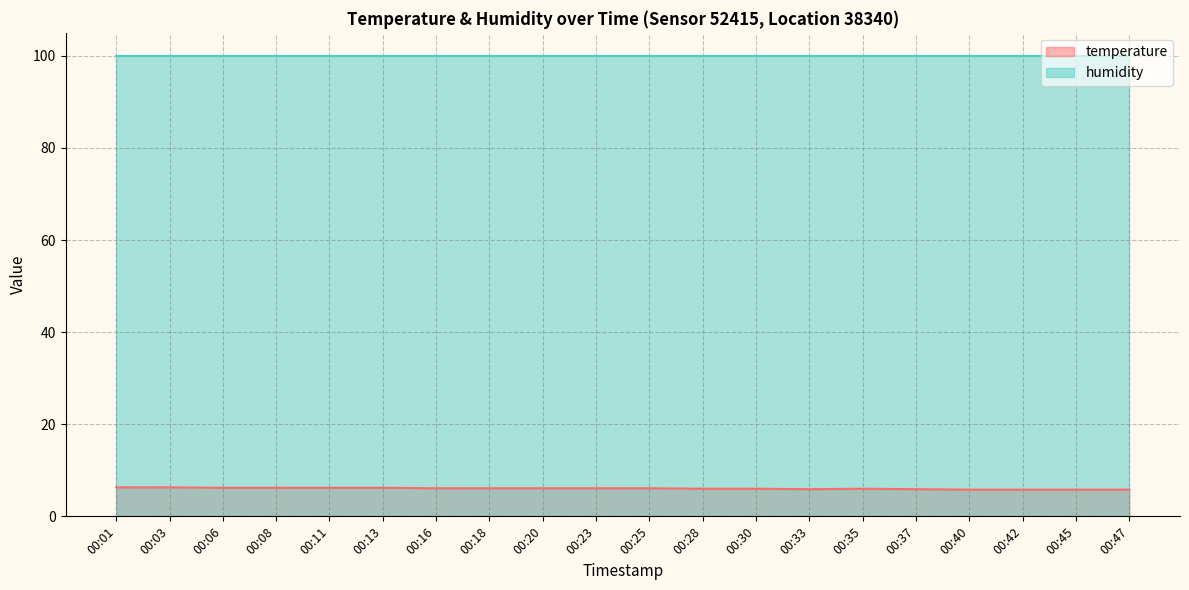

Count the values in the range 5 to 6.

9